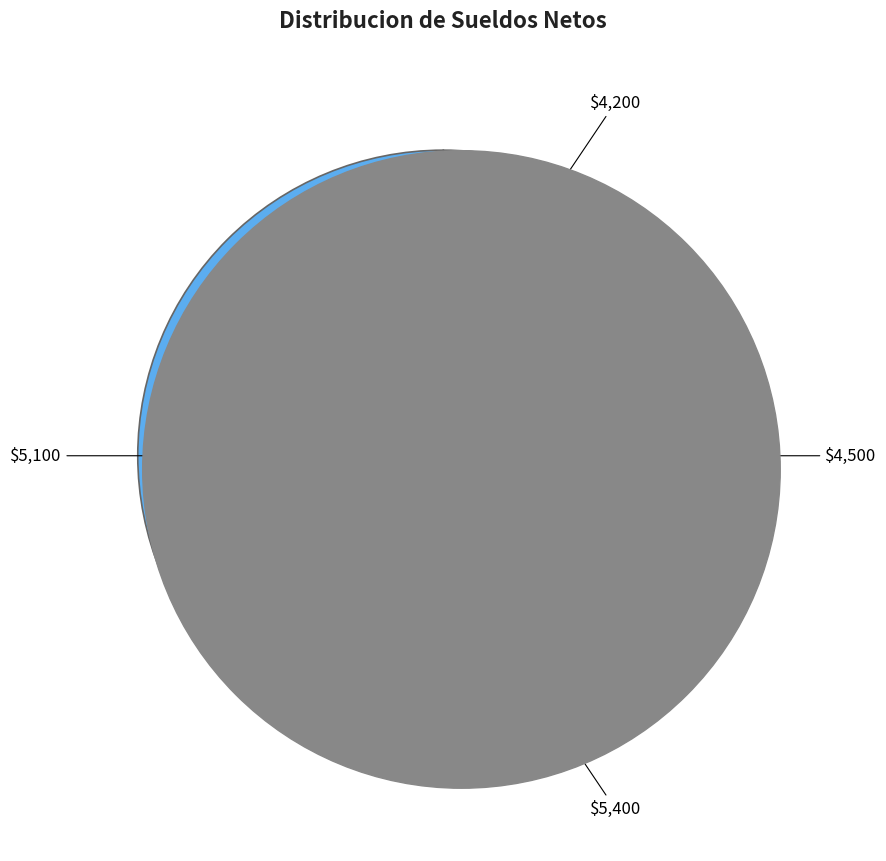

Count the number of slices in the pie.

4